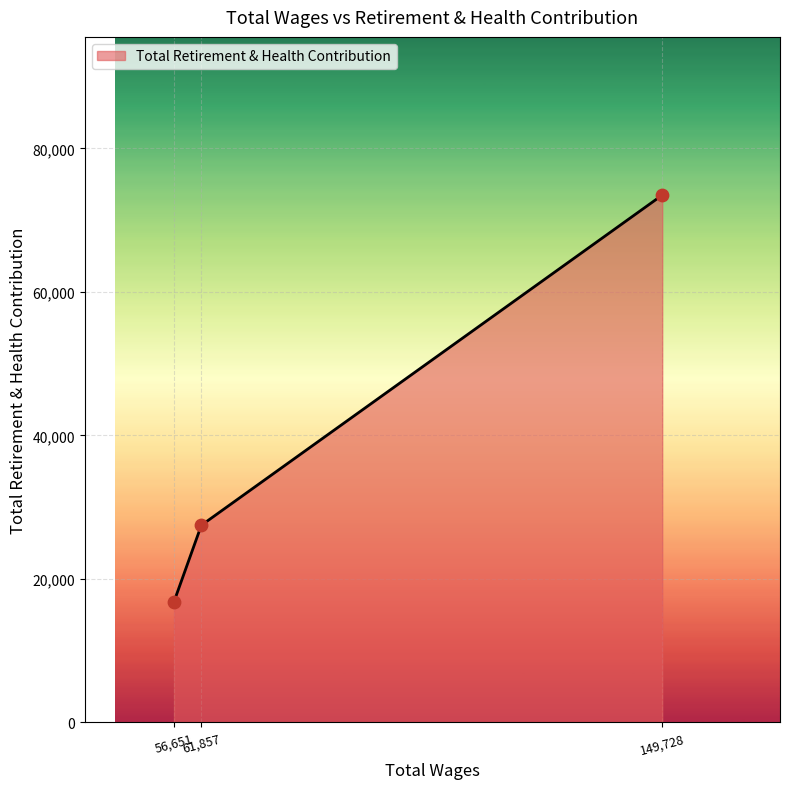

What is the average value?

39272